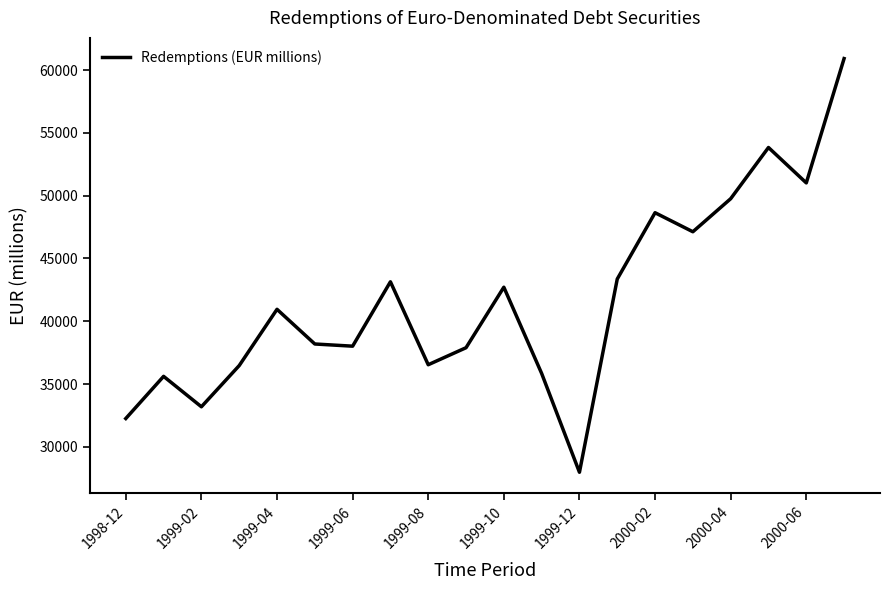

What is the smallest value displayed?

27970.7